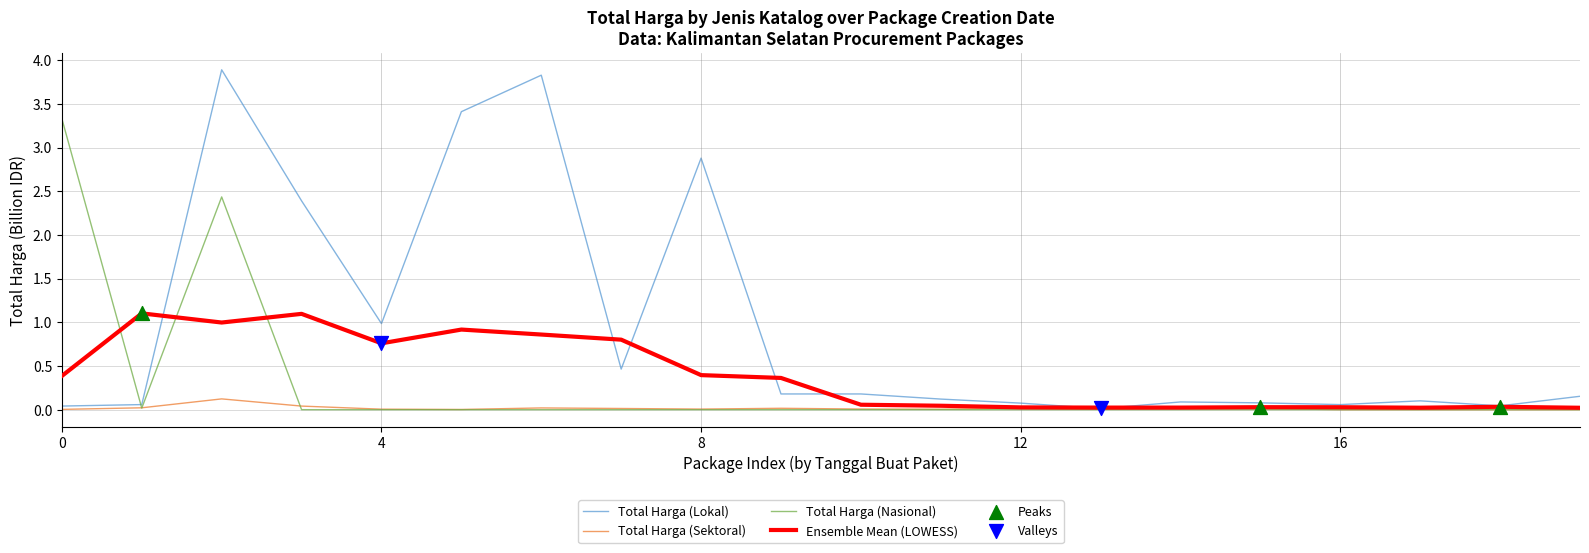

Which series has the widest spread of values?

Total Harga (Lokal)